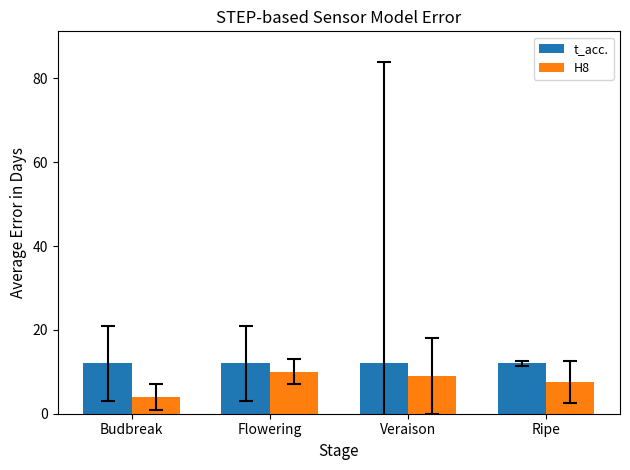

True or false: H8 has a value of 7.5 at Ripe.

True